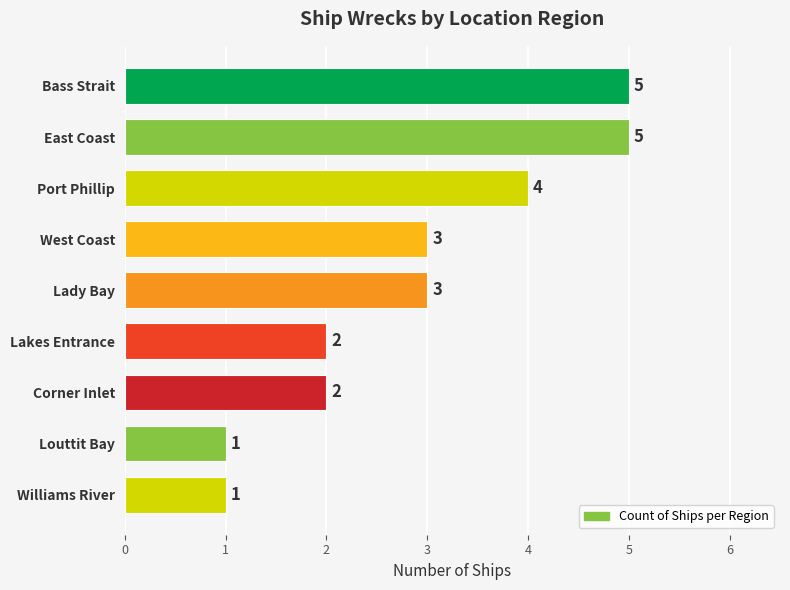

The value at Williams River is 1. True or false?

True